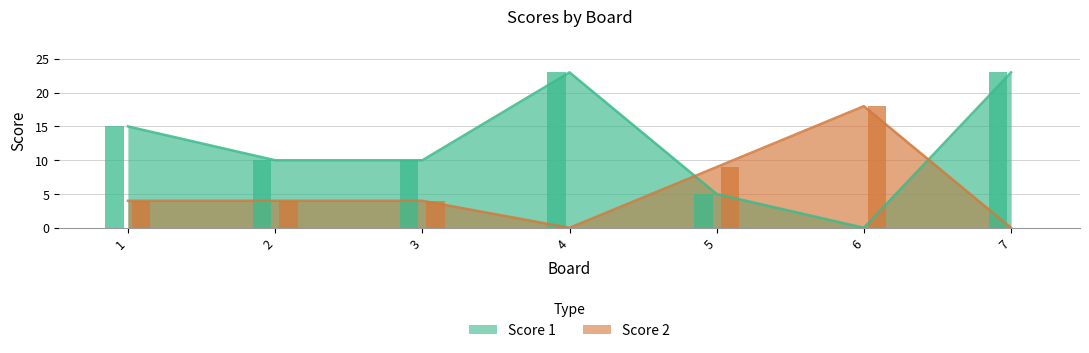

At how many categories does at least one series exceed 4?

7